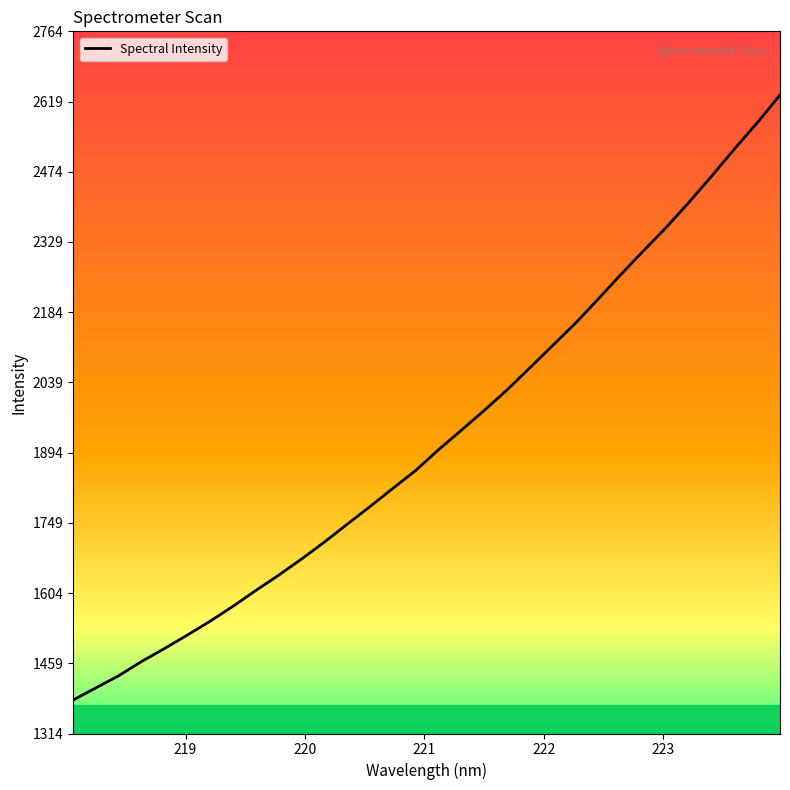

What is the smallest value displayed?

1384.0